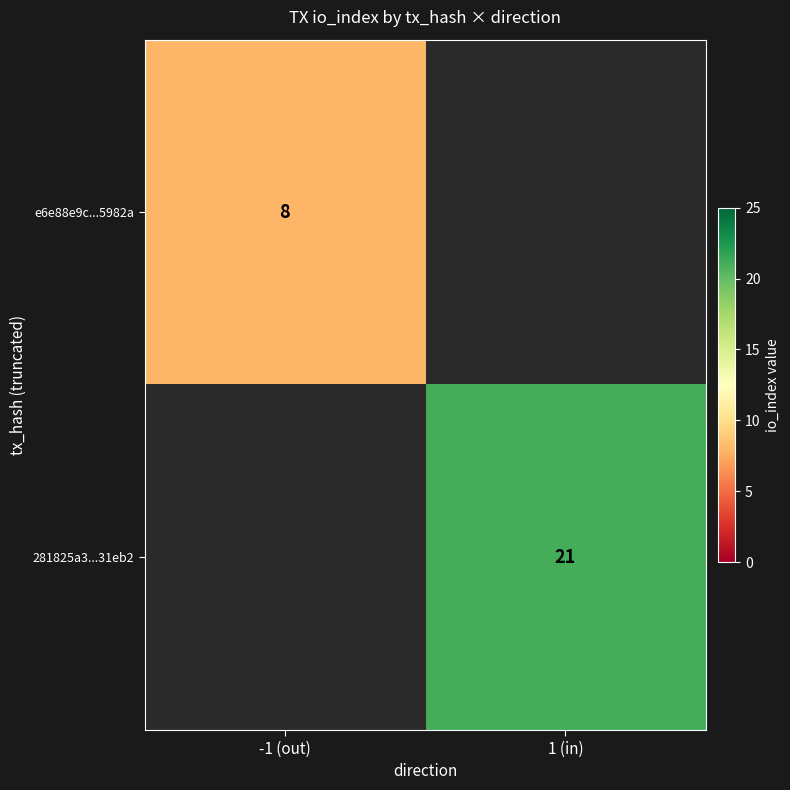

The value of 281825a3...31eb2 at 1 (in) is 14. True or false?

False